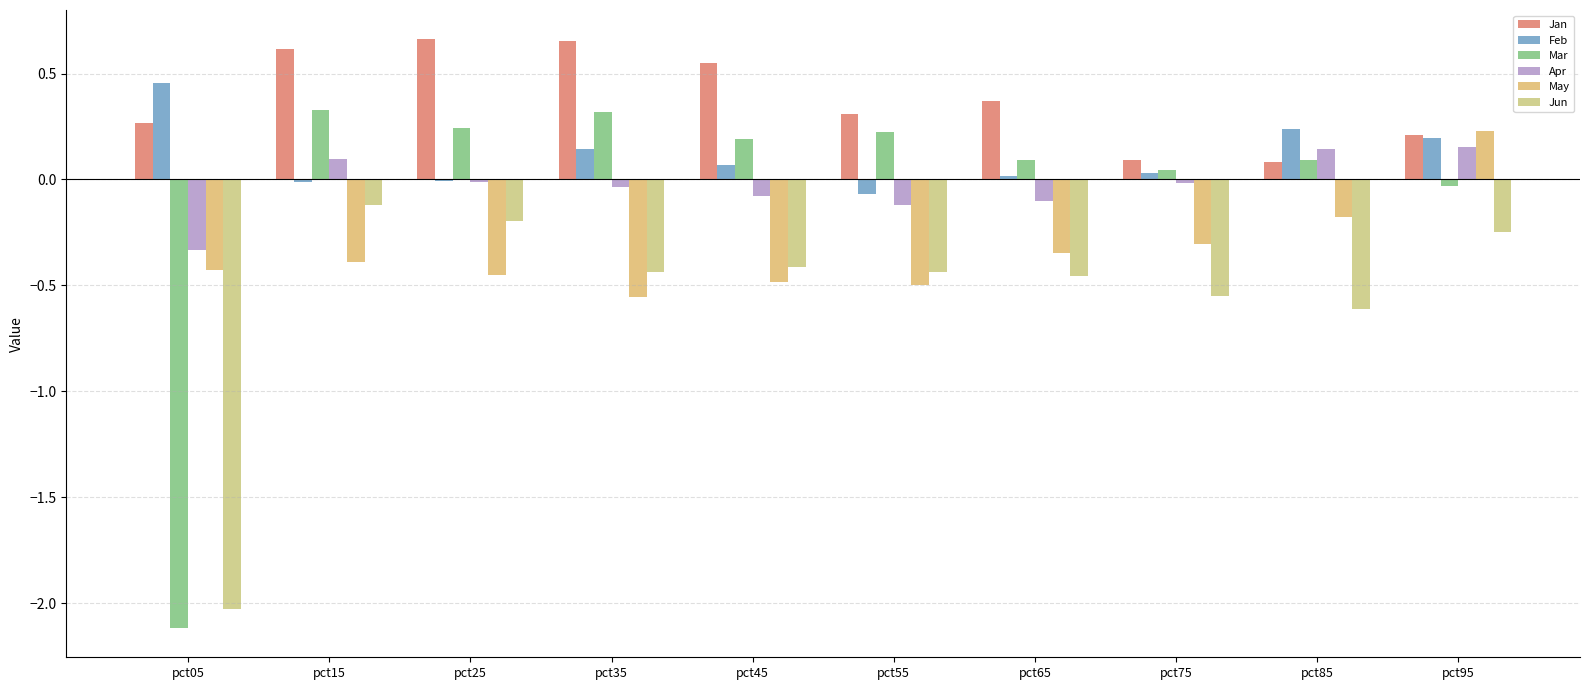

At which label is Feb closest to 0?

pct25